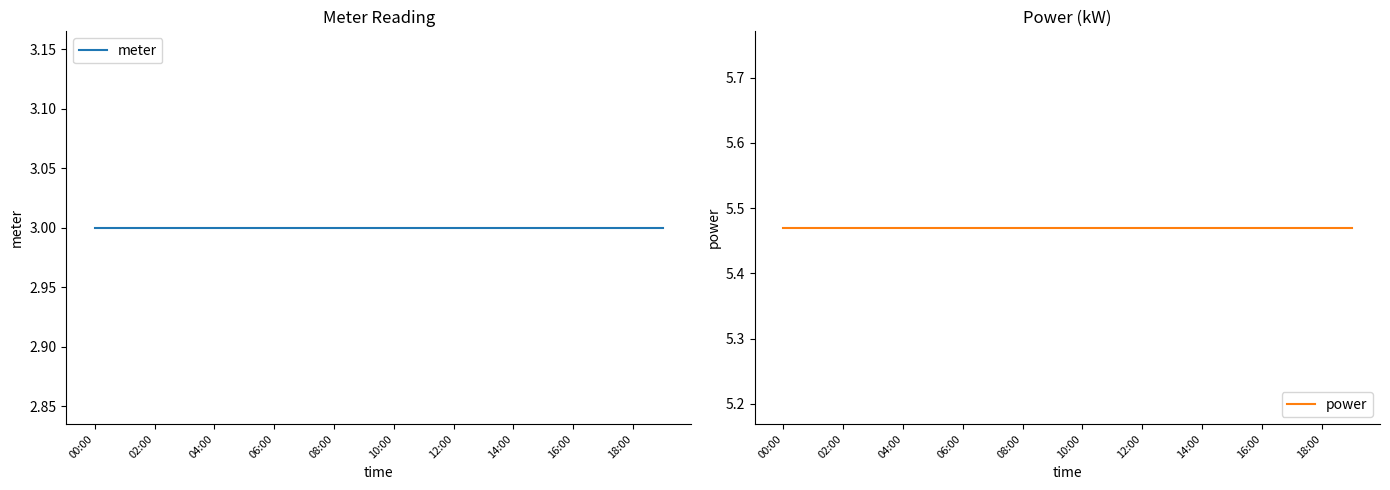

What is the minimum value for meter?

3.0